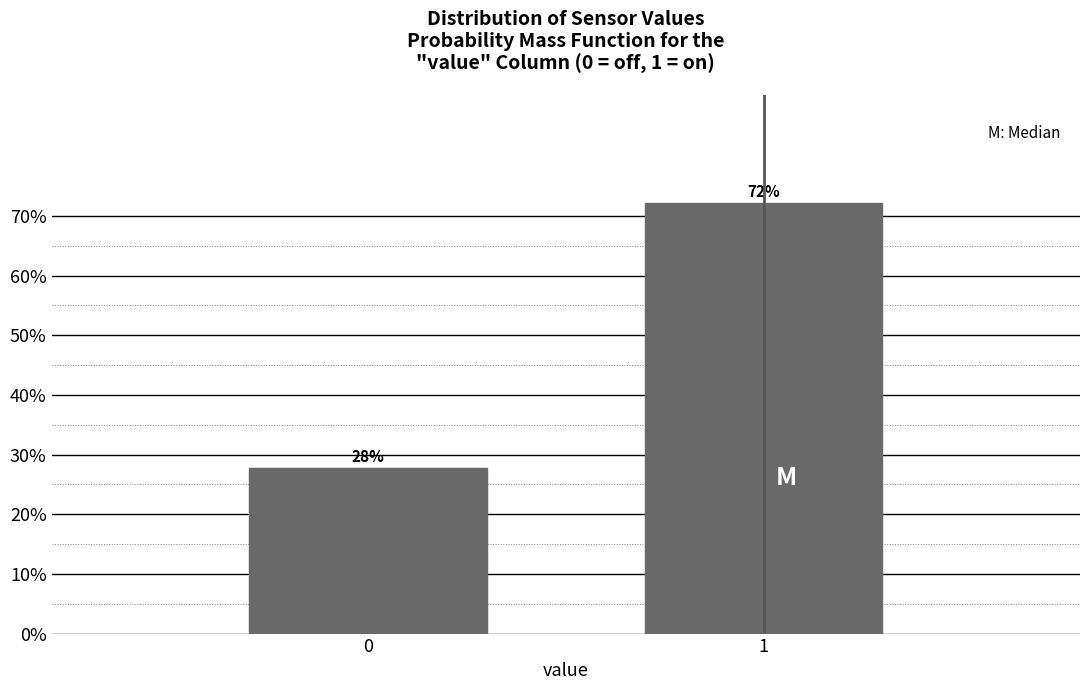

Does the chart contain any negative values?

No